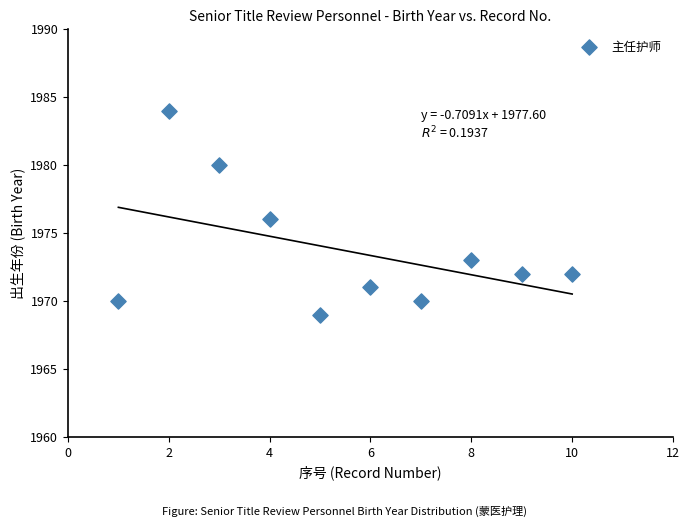

What is the range of X values (max minus min)?

9